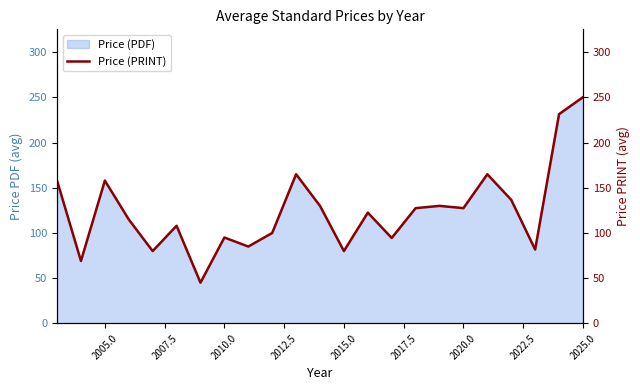

What is the difference between the second highest and minimum values?

186.5